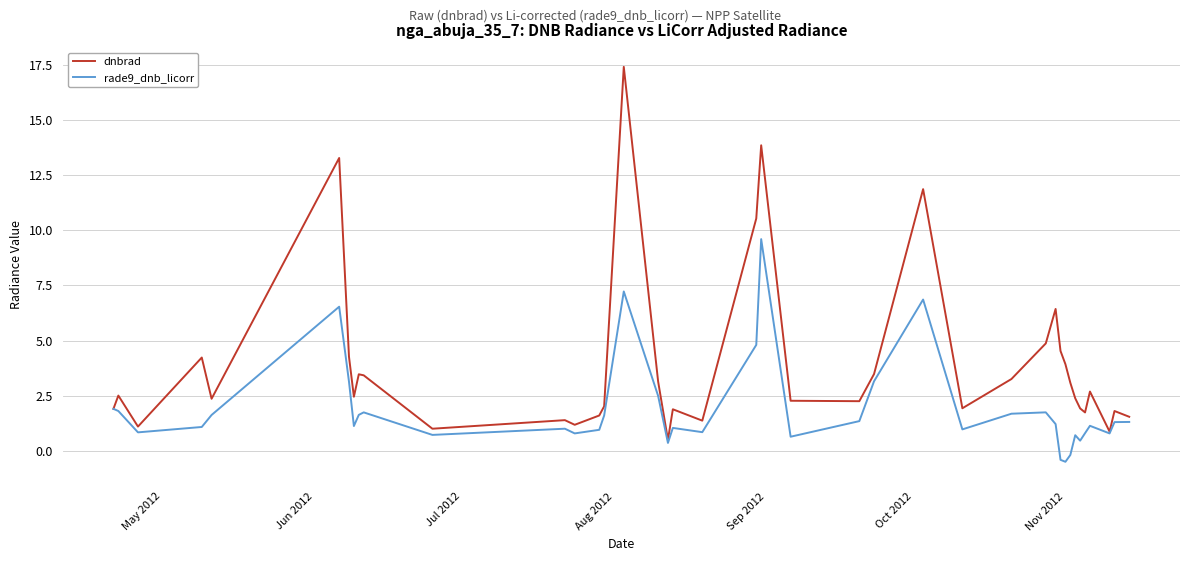

Which series has the largest total across all categories?

dnbrad